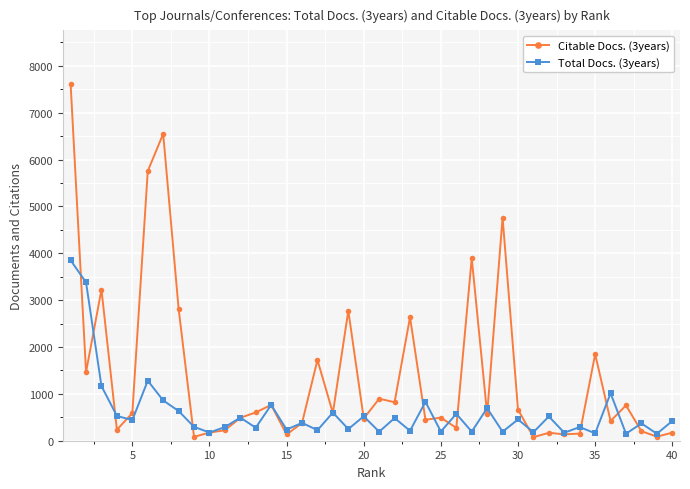

True or false: Total Docs. (3years) and Citable Docs. (3years) intersect in this chart.

True